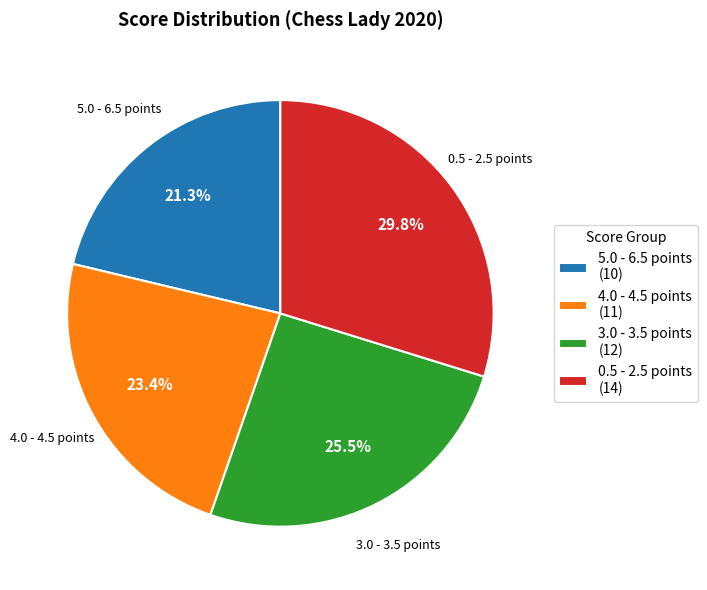

What percentage do 4.0 - 4.5 points and 3.0 - 3.5 points together represent?

48.9%